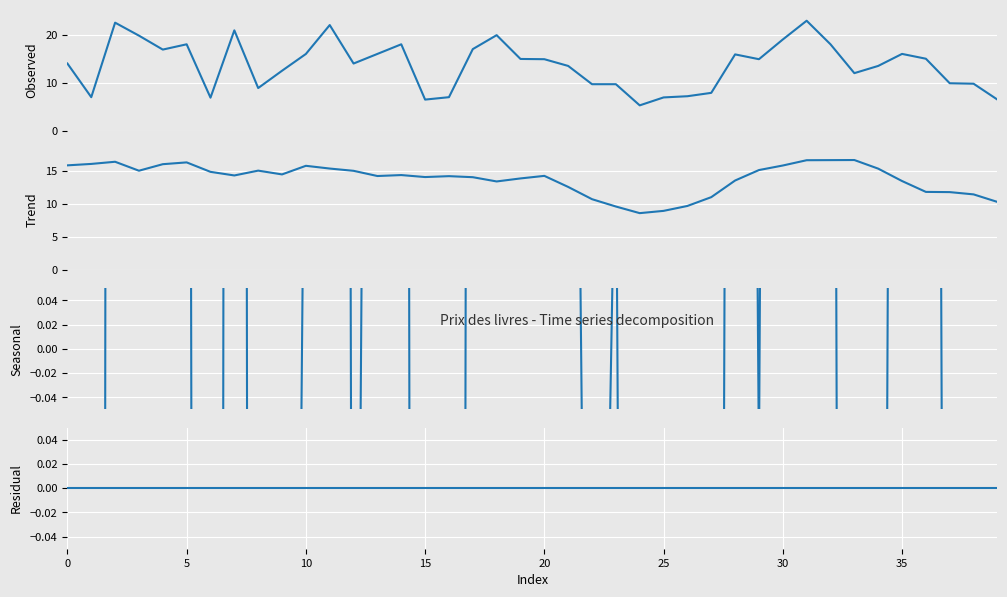

At 16, list the series in order from smallest to largest.

Seasonal, Residual, Observed, Trend